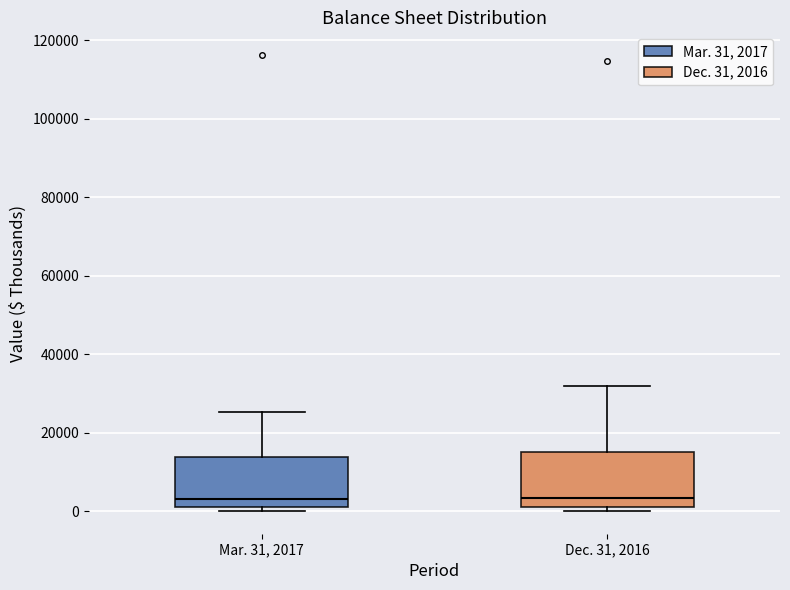

Reading left to right, read every box against the y-axis: the position of its median line, the range the box covers, and the ends of its whiskers. The values are not printed on the chart, so give them approximately, as read against the axis.

Mar. 31, 2017: median 4000, box 2000 to 14000, whiskers 0 to 26000
Dec. 31, 2016: median 4000, box 2000 to 16000, whiskers 0 to 32000